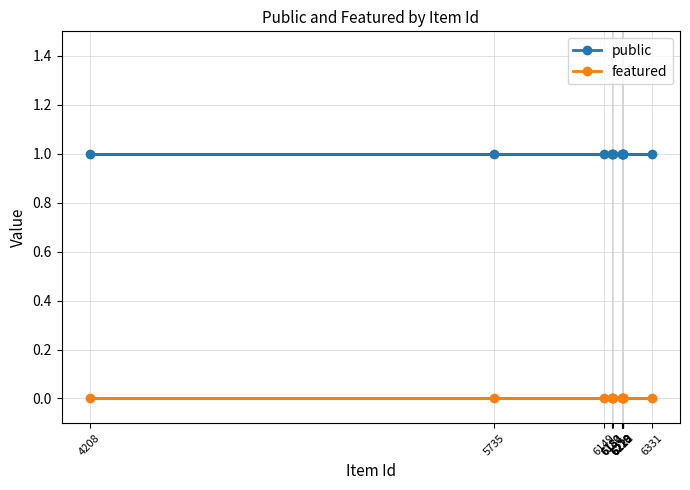

List the series in order of their overall mean, lowest first.

featured, public